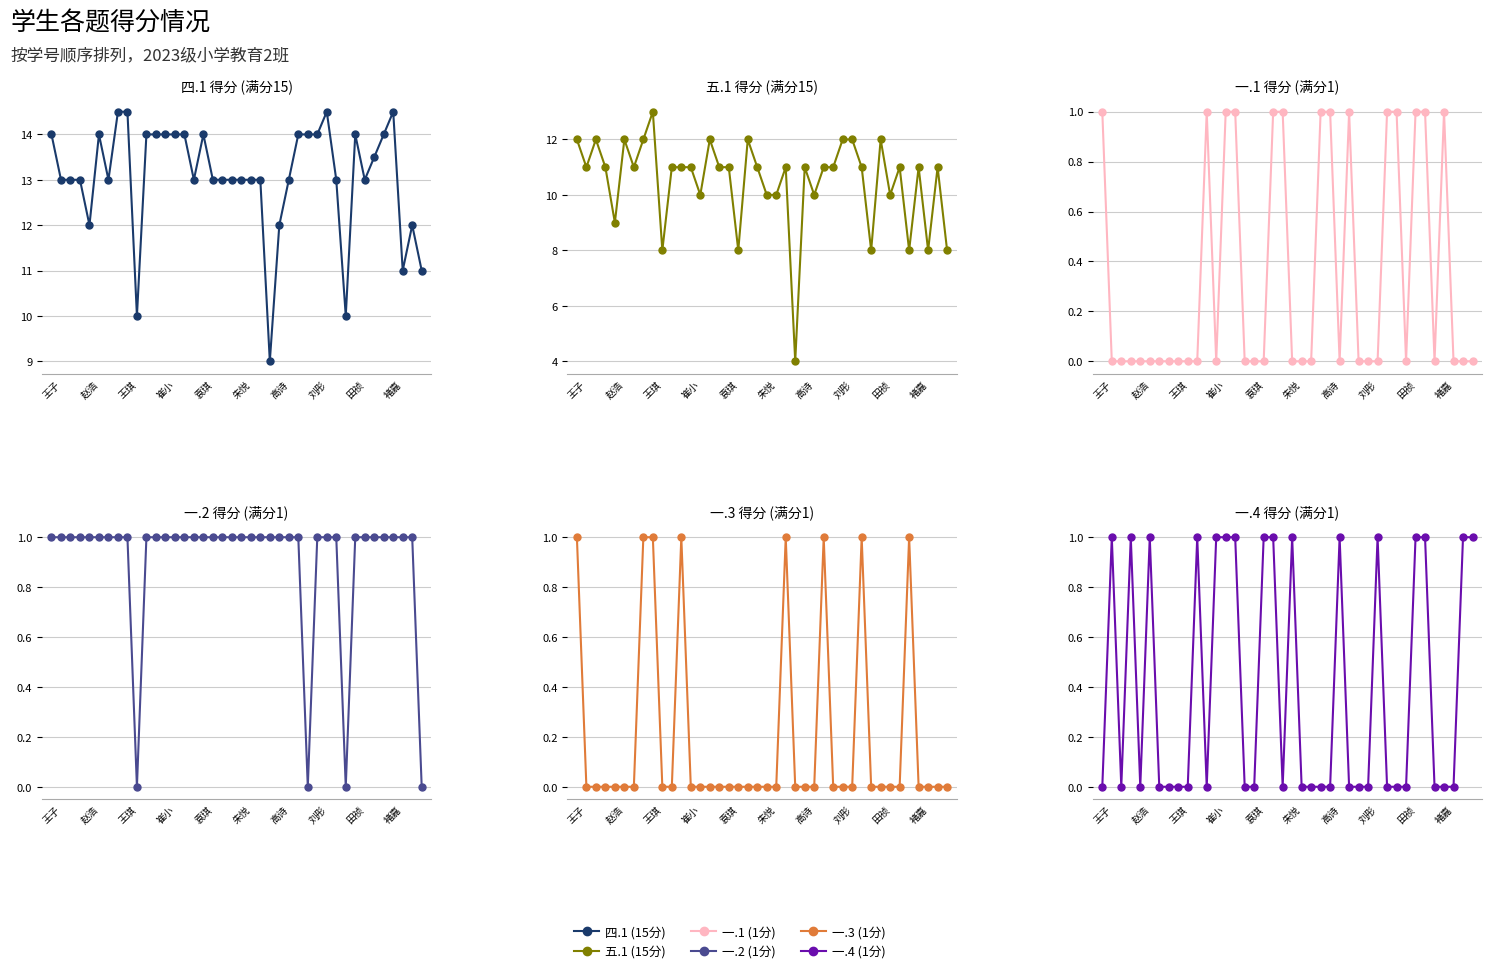

What is the highest value of the 一.3 (1分) series?

1.0